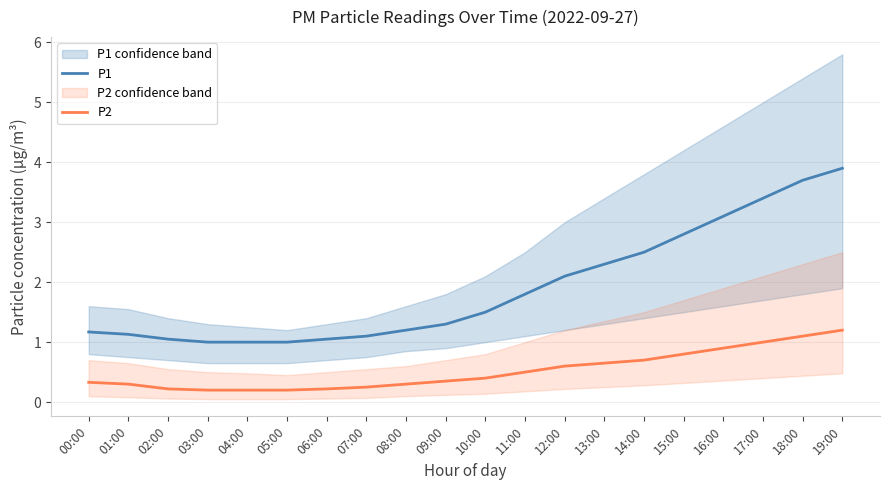

How many lines are shown in the chart?

2